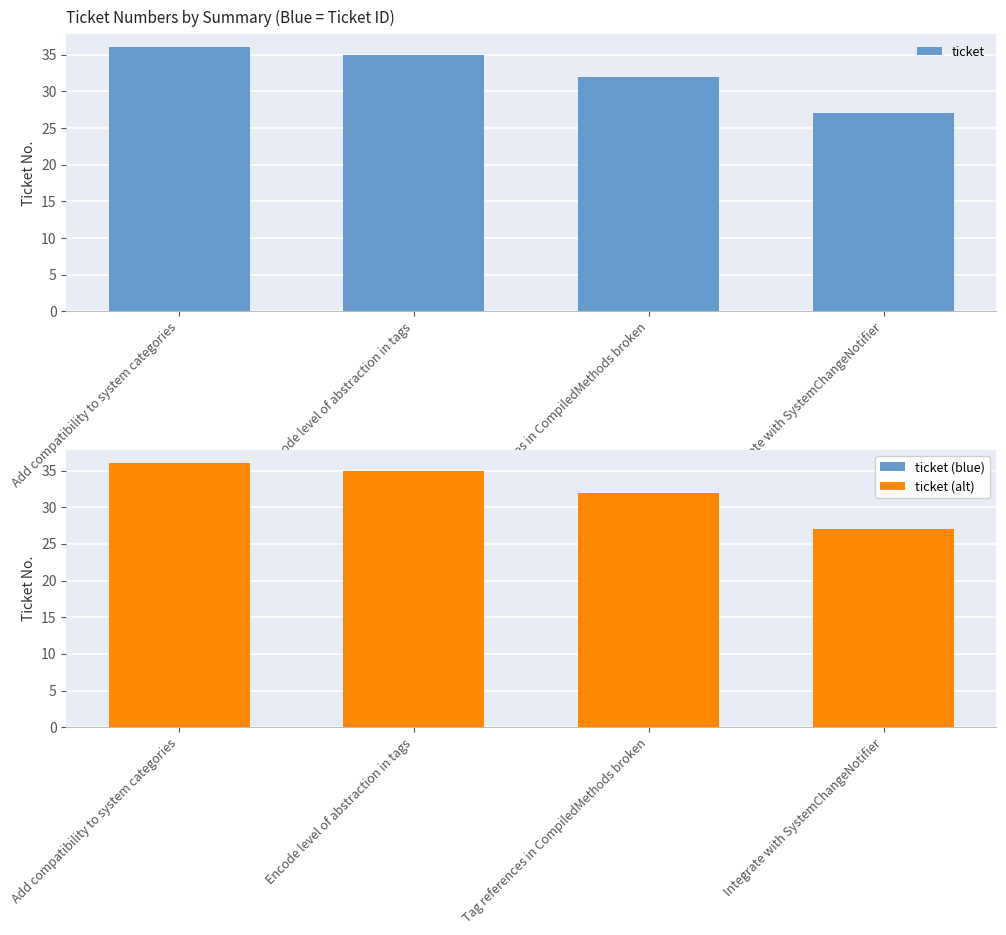

The value of ticket (alt) at Encode level of abstraction in tags is 57. True or false?

False